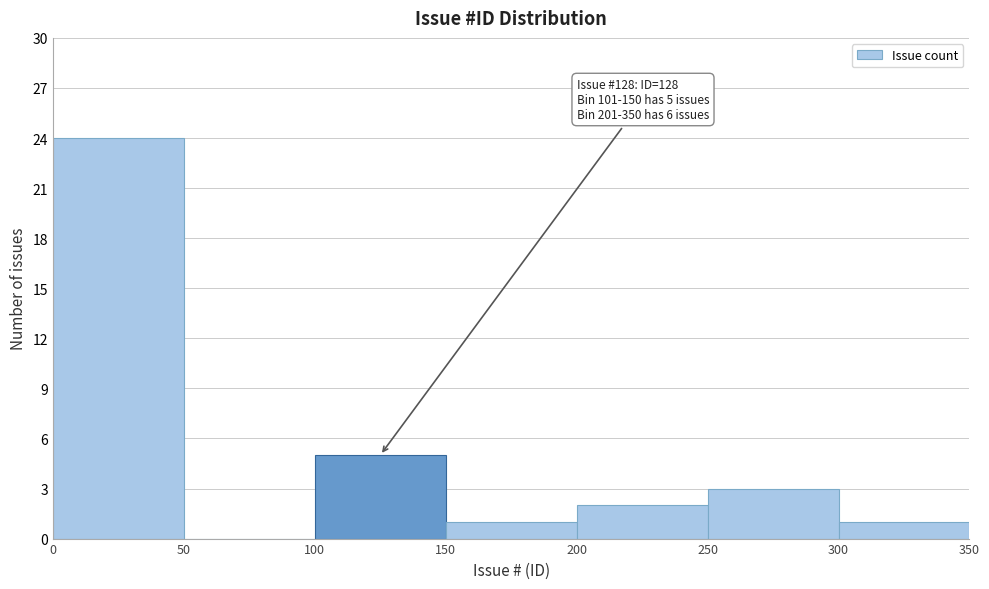

Which range on the x-axis has the tallest bar?

0 to 50